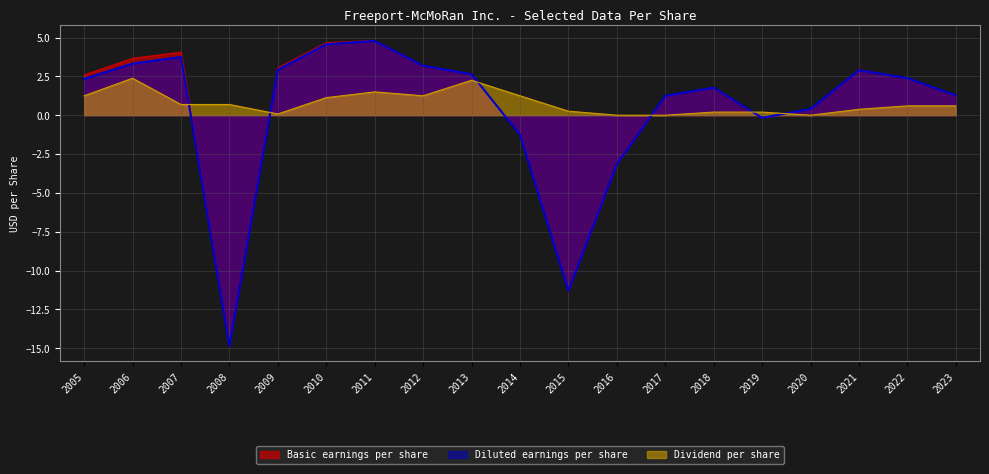

How many values in Dividend per share are above zero?

16